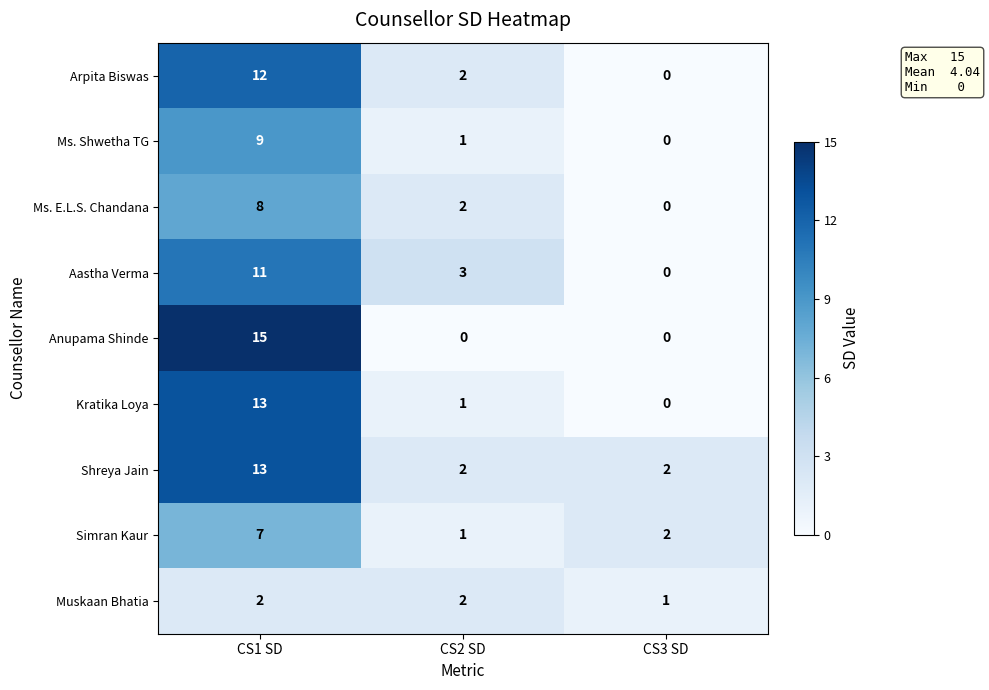

Reading right to left, extract all data points from this chart.

Arpita Biswas: CS3 SD=0	CS2 SD=2	CS1 SD=12
Ms. Shwetha TG: CS3 SD=0	CS2 SD=1	CS1 SD=9
Ms. E.L.S. Chandana: CS3 SD=0	CS2 SD=2	CS1 SD=8
Aastha Verma: CS3 SD=0	CS2 SD=3	CS1 SD=11
Anupama Shinde: CS3 SD=0	CS2 SD=0	CS1 SD=15
Kratika Loya: CS3 SD=0	CS2 SD=1	CS1 SD=13
Shreya Jain: CS3 SD=2	CS2 SD=2	CS1 SD=13
Simran Kaur: CS3 SD=2	CS2 SD=1	CS1 SD=7
Muskaan Bhatia: CS3 SD=1	CS2 SD=2	CS1 SD=2